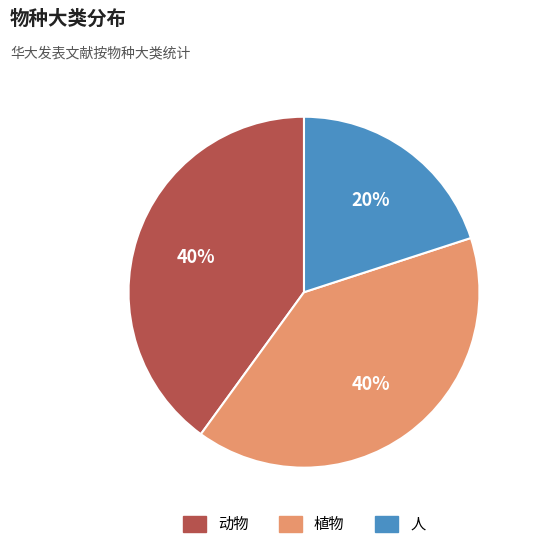

Combined, do 植物 and 动物 account for over 50%?

Yes